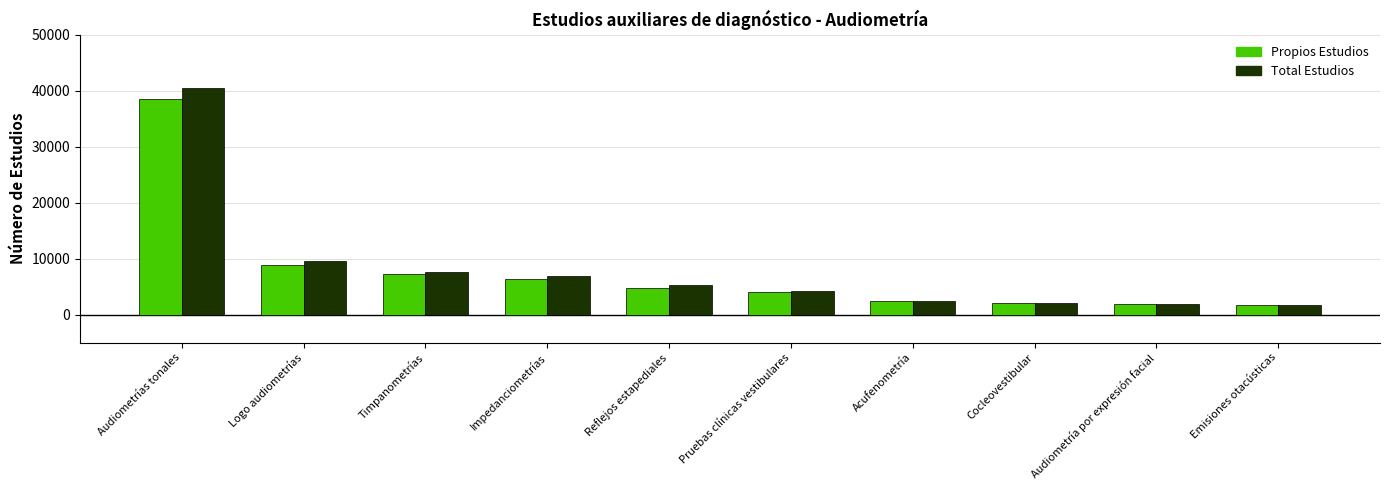

The Total Estudios series shows 7776 at Reflejos estapediales. True or false?

False